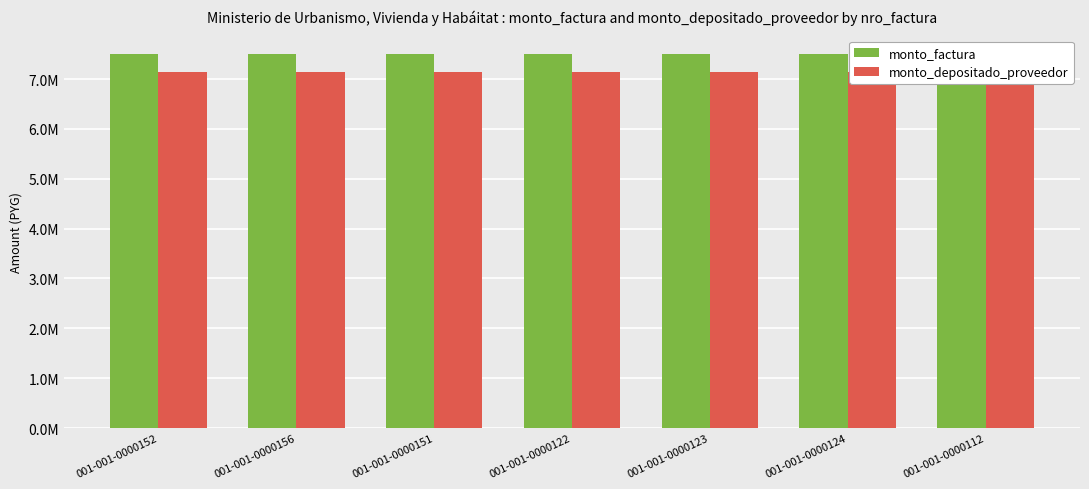

Rank the series by their average value, from highest to lowest.

monto_factura, monto_depositado_proveedor